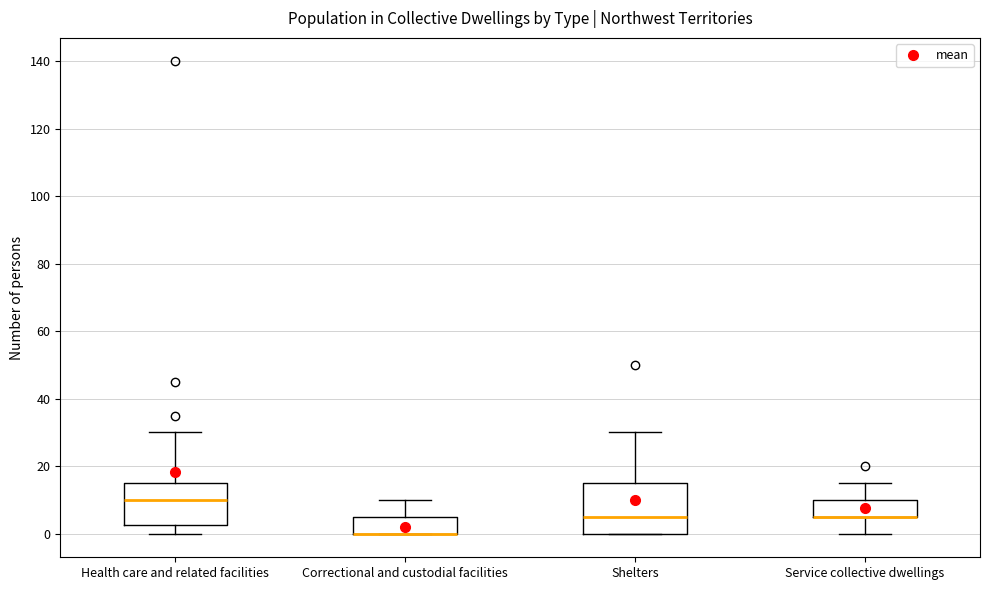

Which box is the tallest, from its lower edge to its upper edge?

Shelters